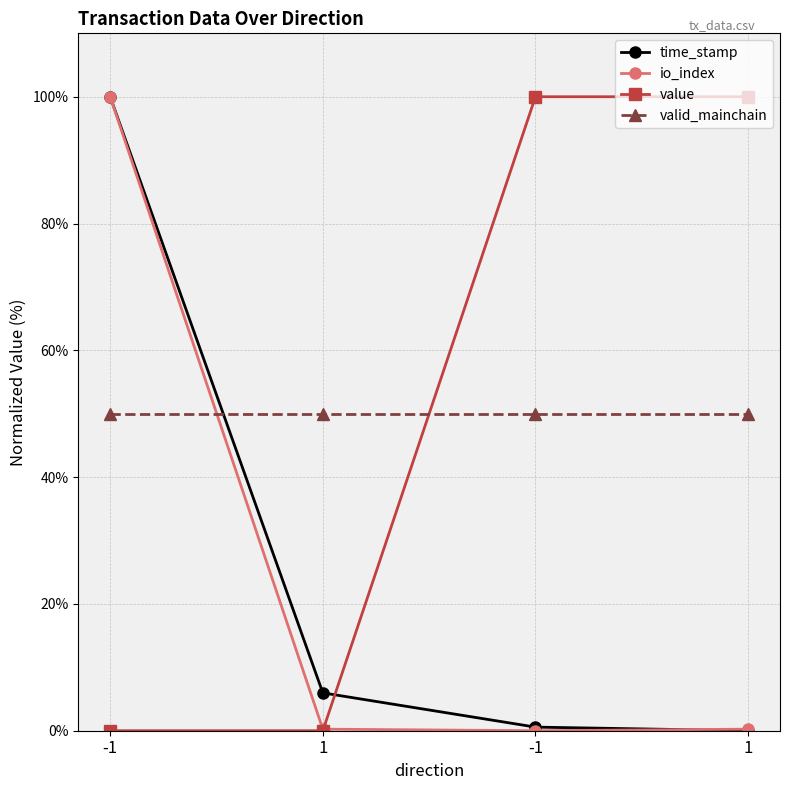

The value of time_stamp at 1 is 0.0. True or false?

True